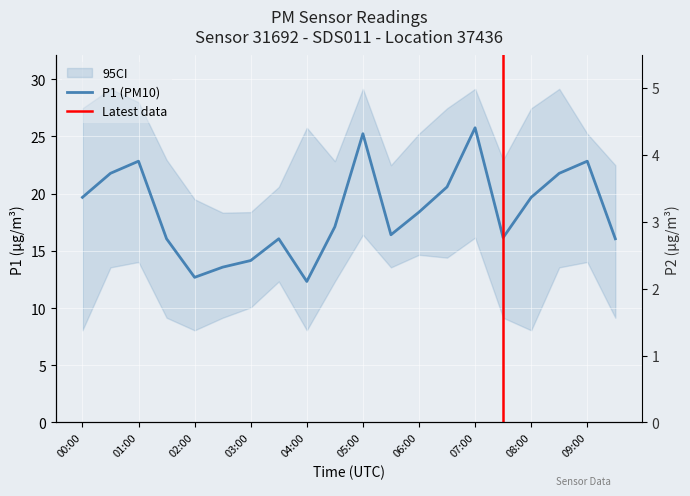

True or false: P1 and P2 intersect in this chart.

False